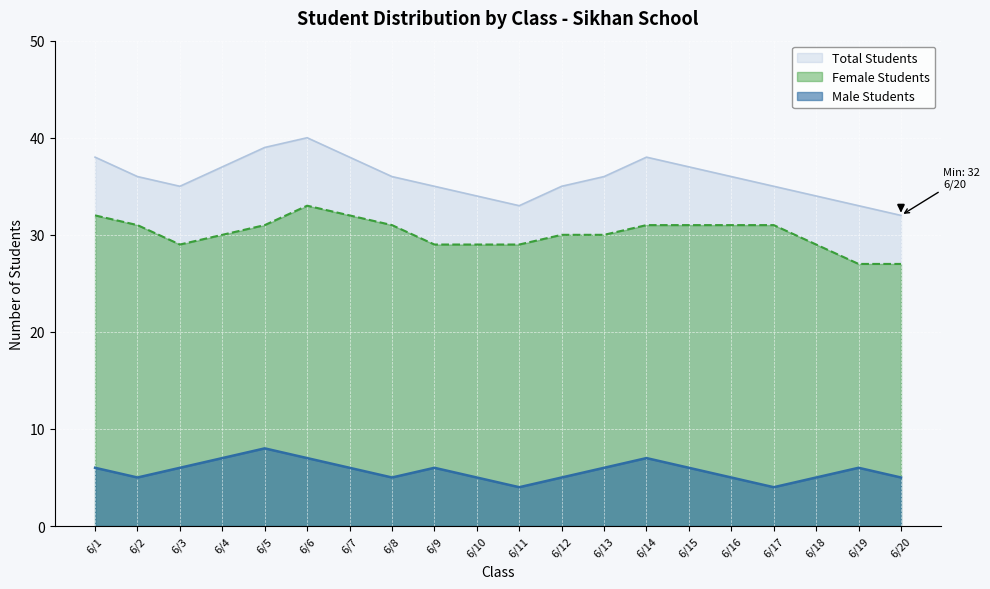

Reading left to right, transcribe all the data shown in this chart.

Total Students: 38	36	35	37	39	40	38	36	35	34	33	35	36	38	37	36	35	34	33	32
Male Students: 6	5	6	7	8	7	6	5	6	5	4	5	6	7	6	5	4	5	6	5
Female Students: 32	31	29	30	31	33	32	31	29	29	29	30	30	31	31	31	31	29	27	27